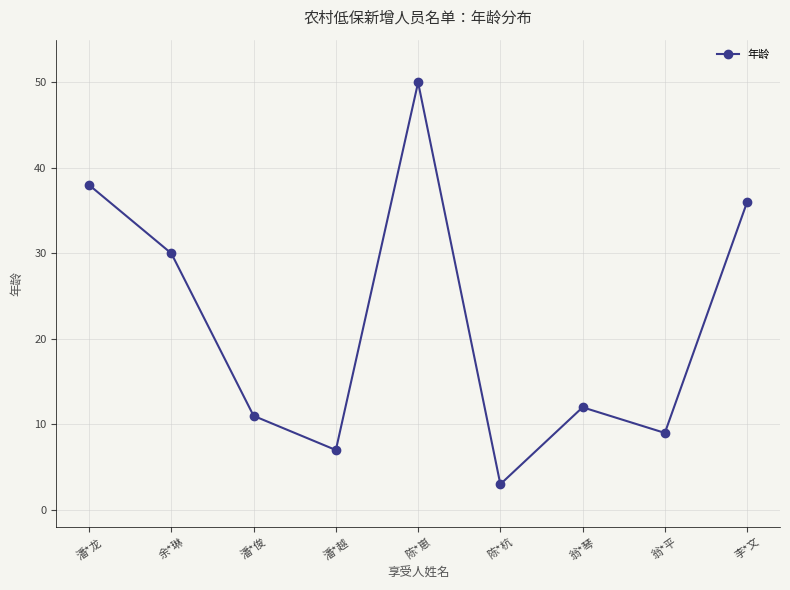

What is the smallest value displayed?

3